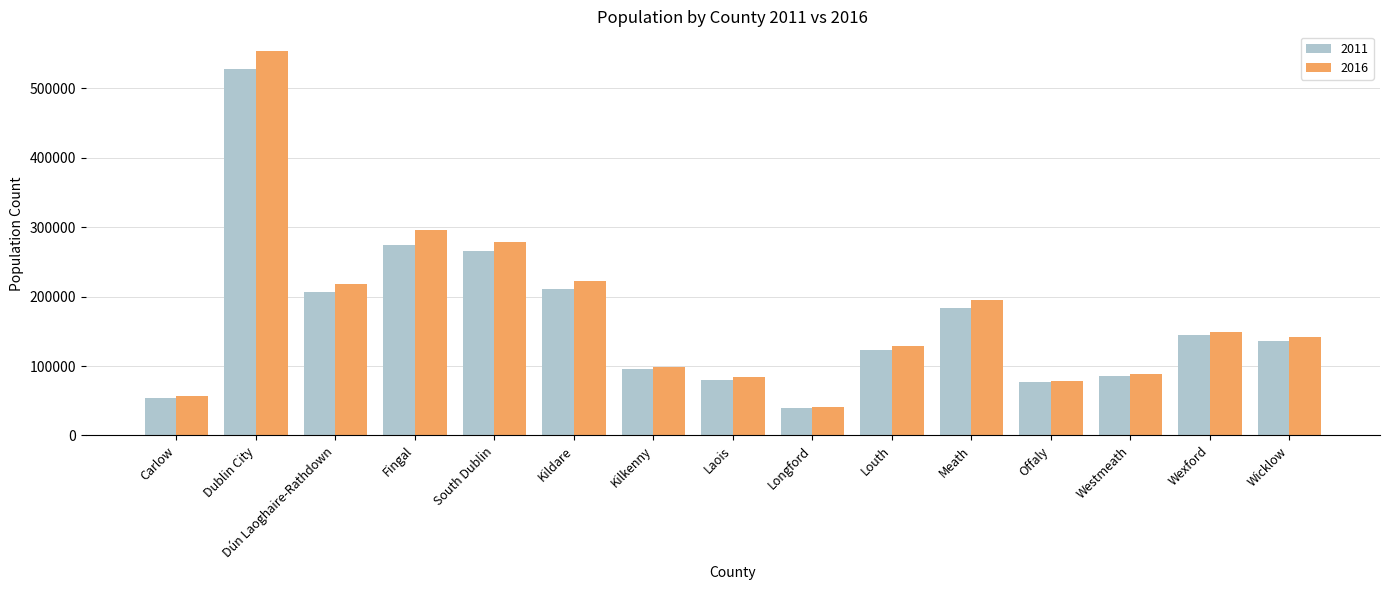

Is it true that 2016 equals 195044 at Meath?

True